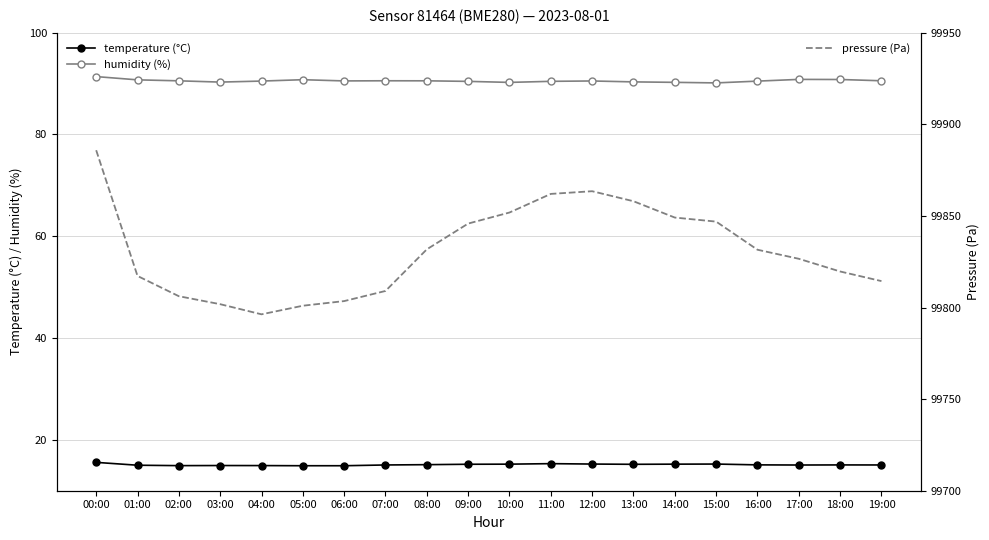

What is the label of the 9th point from the left?

08:00